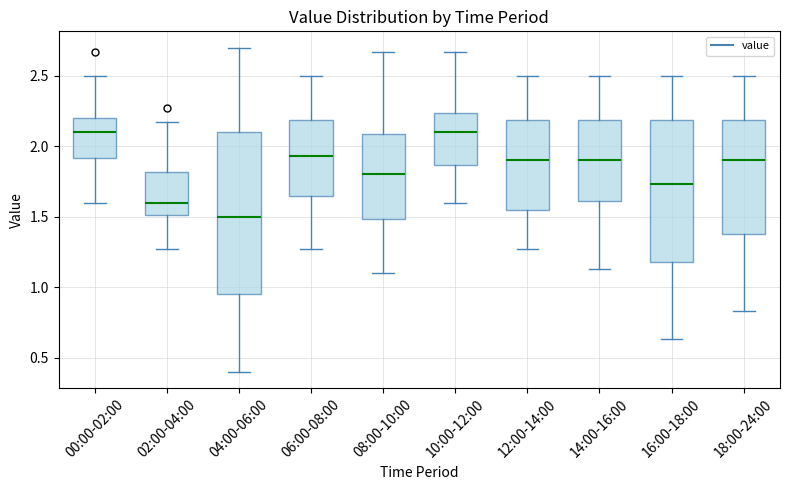

Reading left to right, transcribe this box plot: for each box, give where its median line is, the range the box spans, and where its two whiskers end, as read against the y-axis. The values are not printed on the chart, so give them approximately, as read against the axis.

00:00-02:00: median 2.10, box 1.90 to 2.20, whiskers 1.60 to 2.50
02:00-04:00: median 1.60, box 1.50 to 1.80, whiskers 1.25 to 2.15
04:00-06:00: median 1.50, box 0.95 to 2.10, whiskers 0.40 to 2.70
06:00-08:00: median 1.95, box 1.65 to 2.20, whiskers 1.25 to 2.50
08:00-10:00: median 1.80, box 1.50 to 2.10, whiskers 1.10 to 2.65
10:00-12:00: median 2.10, box 1.85 to 2.25, whiskers 1.60 to 2.65
12:00-14:00: median 1.90, box 1.55 to 2.20, whiskers 1.25 to 2.50
14:00-16:00: median 1.90, box 1.60 to 2.20, whiskers 1.15 to 2.50
16:00-18:00: median 1.75, box 1.20 to 2.20, whiskers 0.65 to 2.50
18:00-24:00: median 1.90, box 1.40 to 2.20, whiskers 0.85 to 2.50